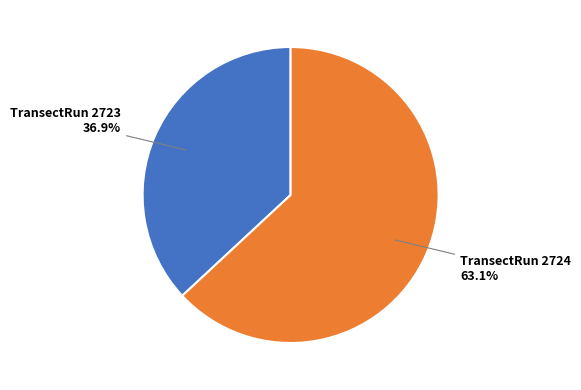

Is there a majority slice in this chart?

Yes